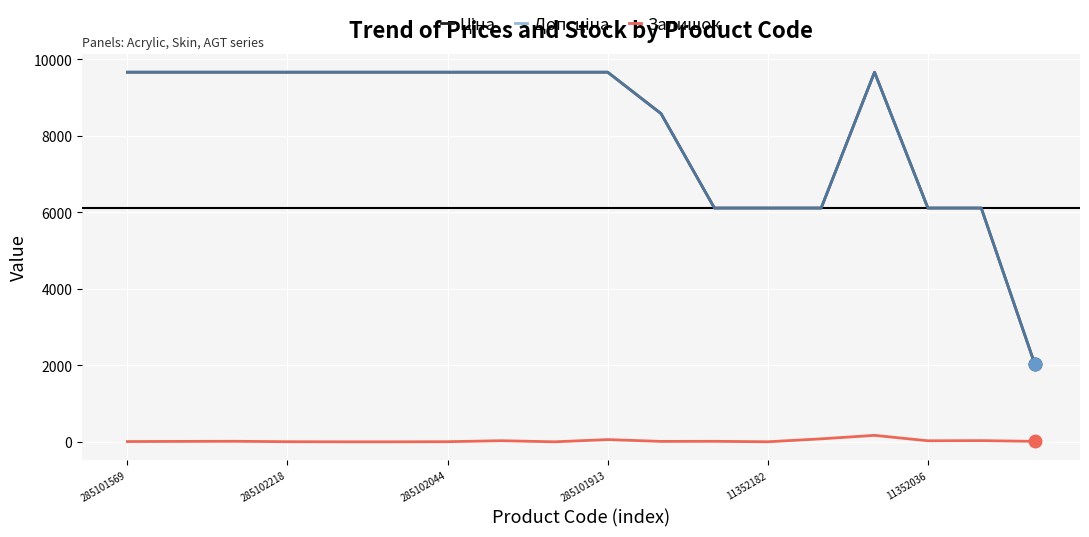

Does the chart display data point markers on the line(s)?

No